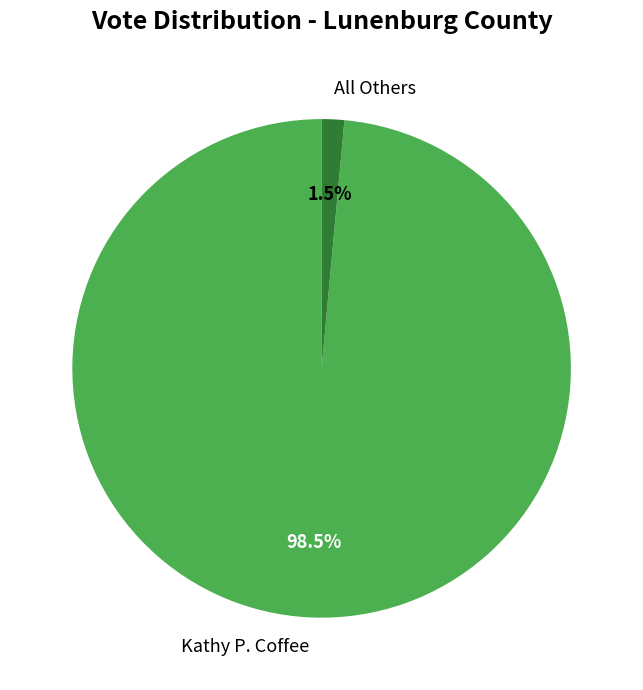

Does Kathy P. Coffee represent more than half of the total?

Yes